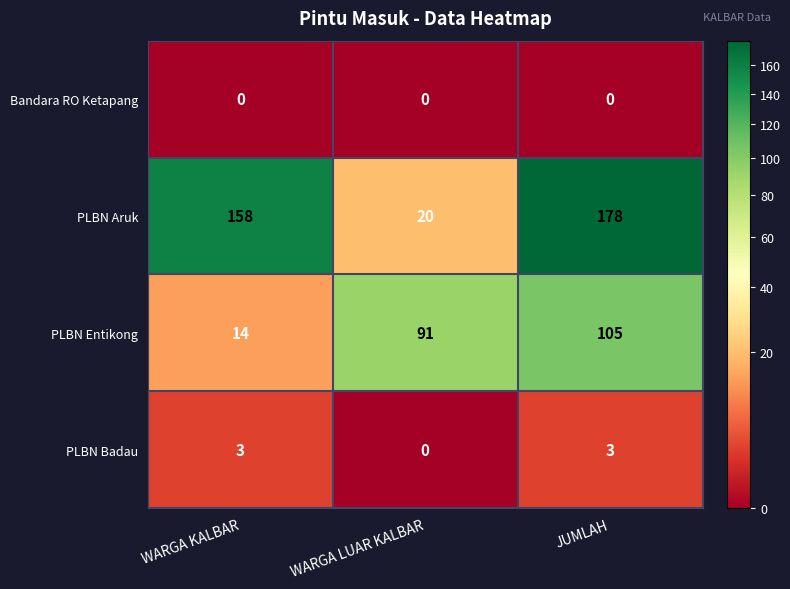

Reading left to right, transcribe all the data shown in this chart.

Bandara RO Ketapang: WARGA KALBAR=0	WARGA LUAR KALBAR=0	JUMLAH=0
PLBN Aruk: WARGA KALBAR=158	WARGA LUAR KALBAR=20	JUMLAH=178
PLBN Entikong: WARGA KALBAR=14	WARGA LUAR KALBAR=91	JUMLAH=105
PLBN Badau: WARGA KALBAR=3	WARGA LUAR KALBAR=0	JUMLAH=3